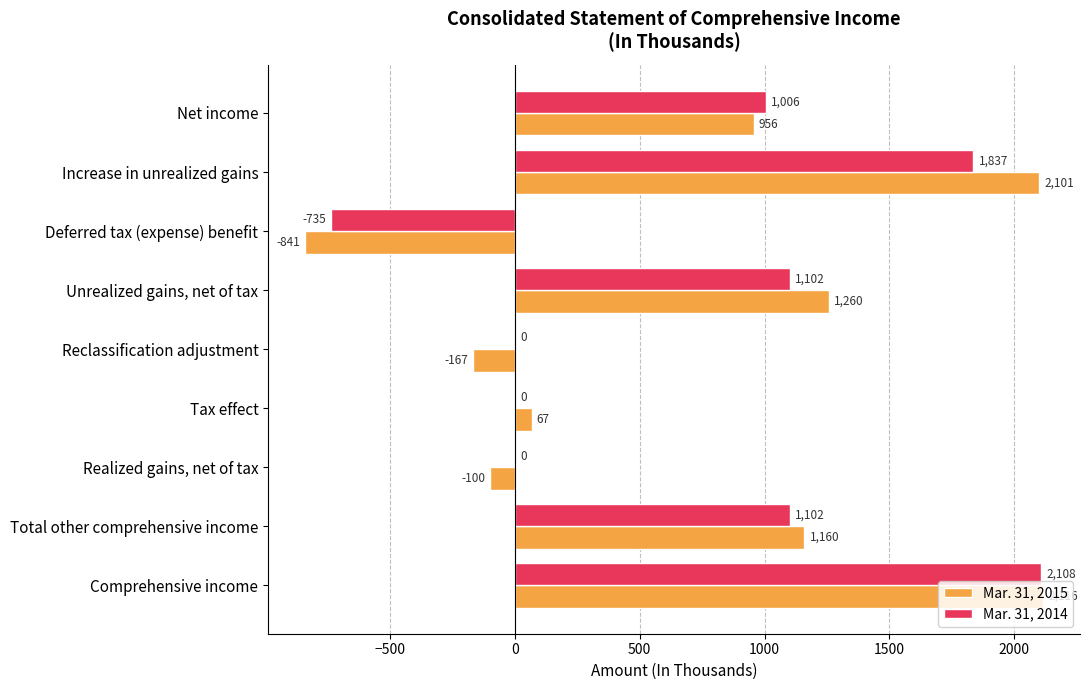

Is it true that Mar. 31, 2014 equals 3241 at Comprehensive income?

False